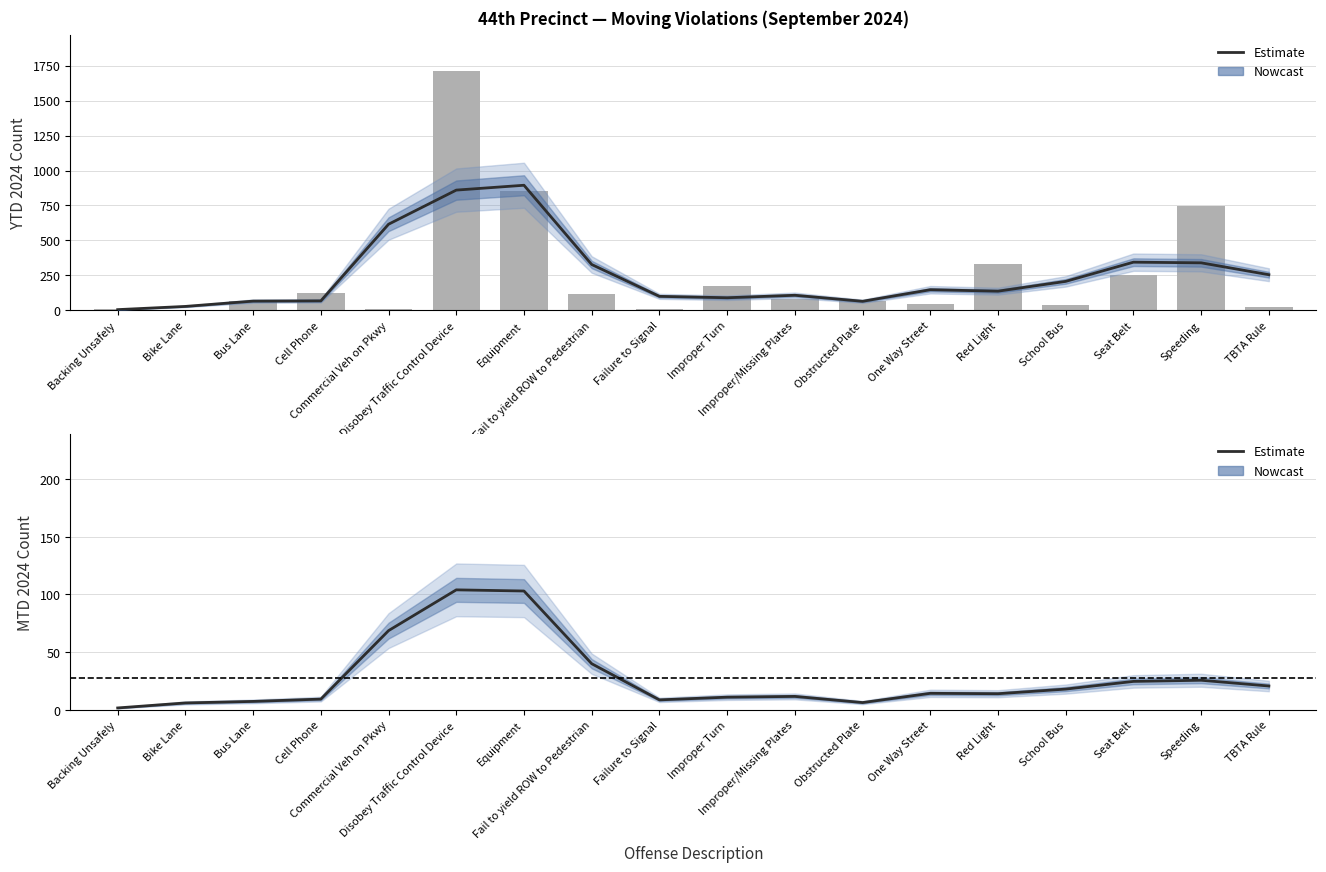

Which label corresponds to the smallest value in the chart?

Bike Lane